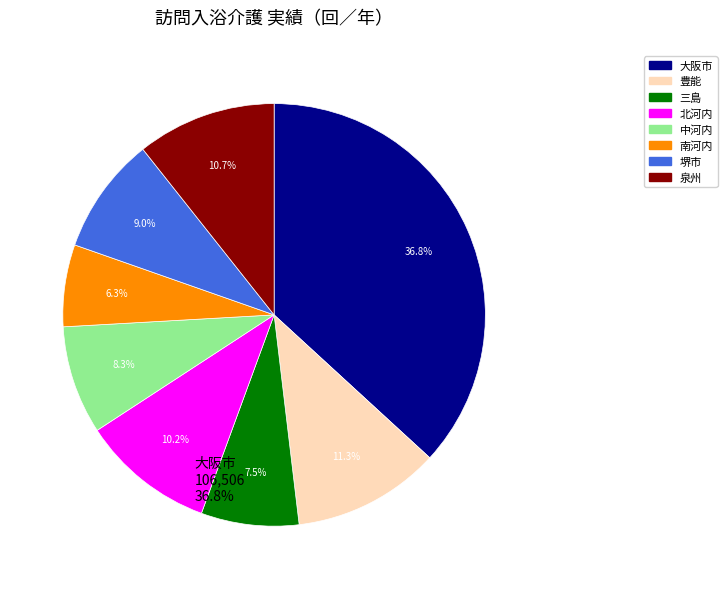

What is the smallest slice in the pie chart?

南河内